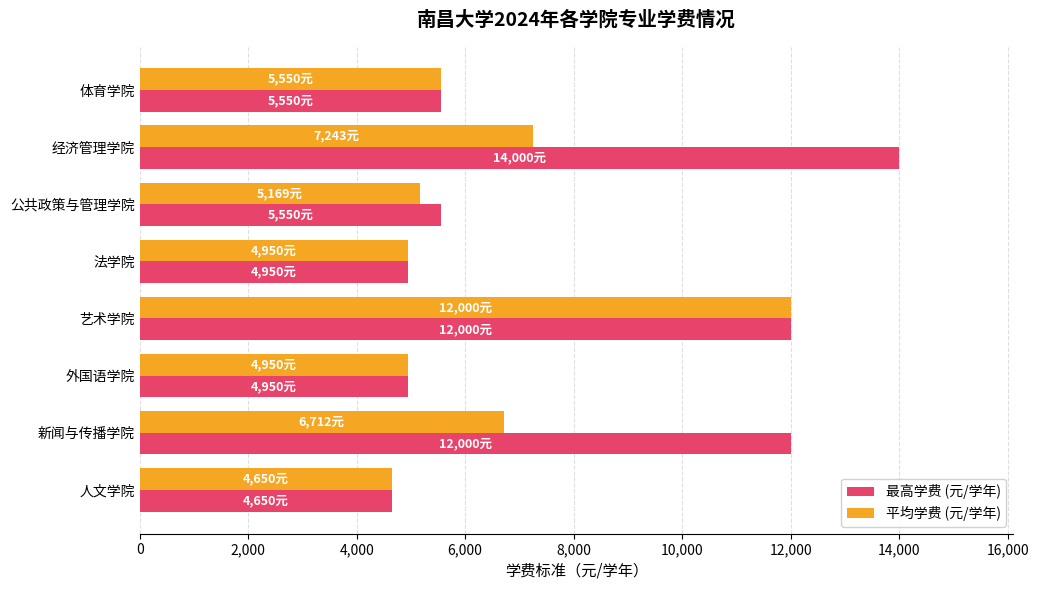

At which label is 平均学费 (元/学年) closest to 8325?

经济管理学院